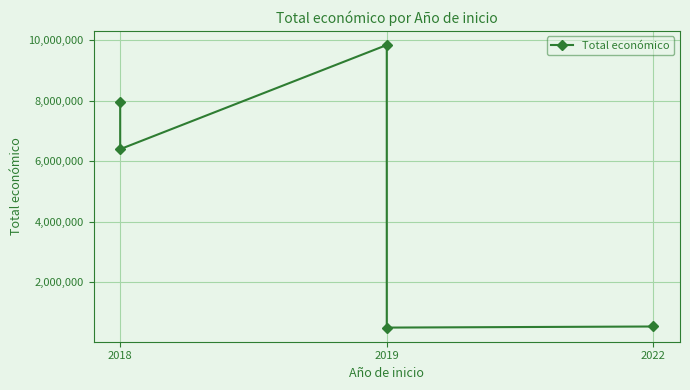

What is the sum of all values?

25247301